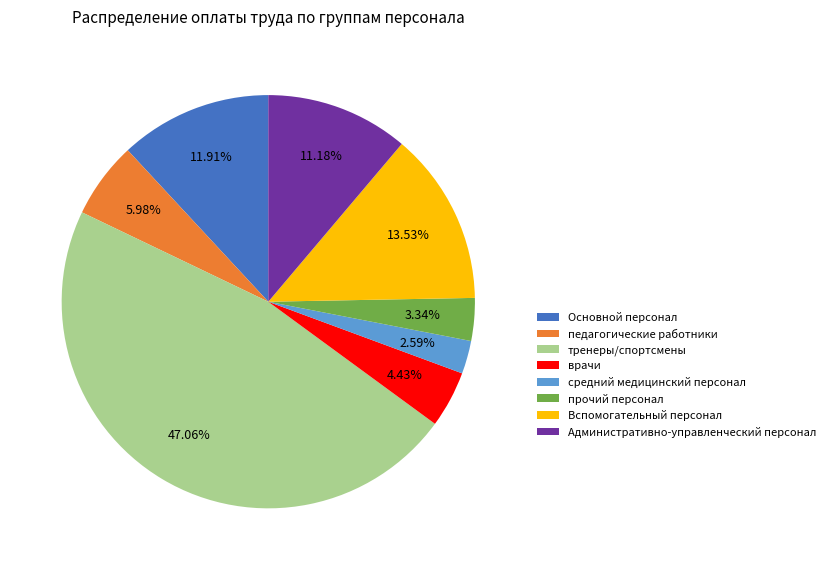

Is средний медицинский персонал the majority of the pie?

No